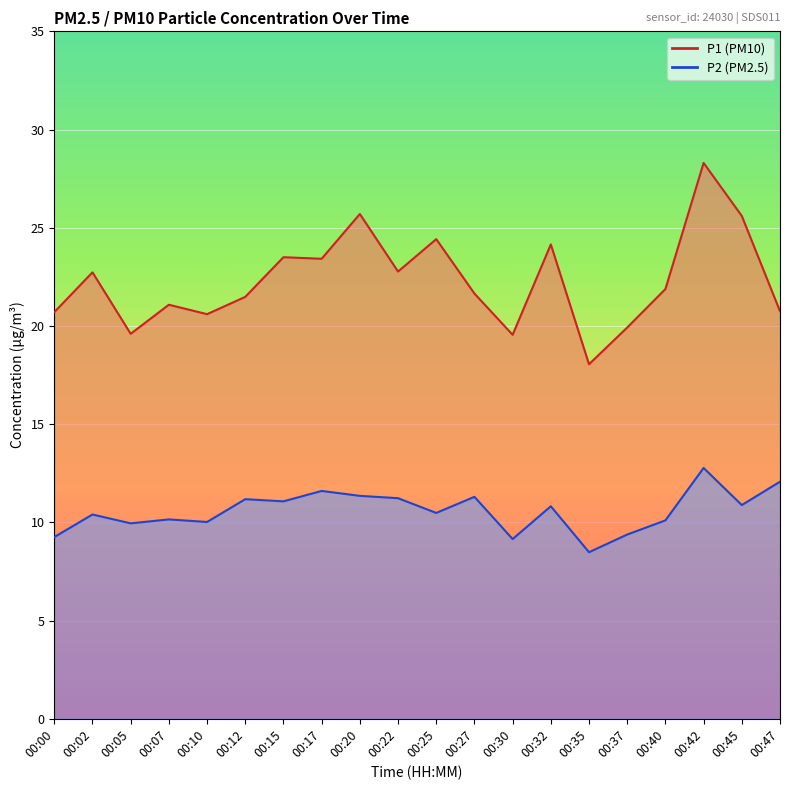

What is the value of the P1 point at the 2nd from the left?

22.7